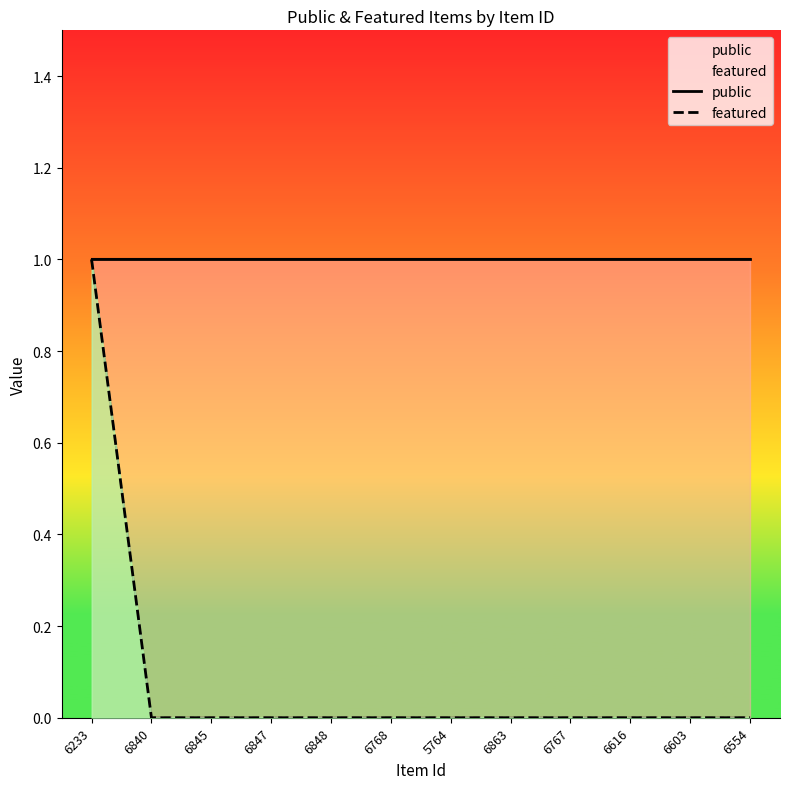

What position from the left is 6848?

5